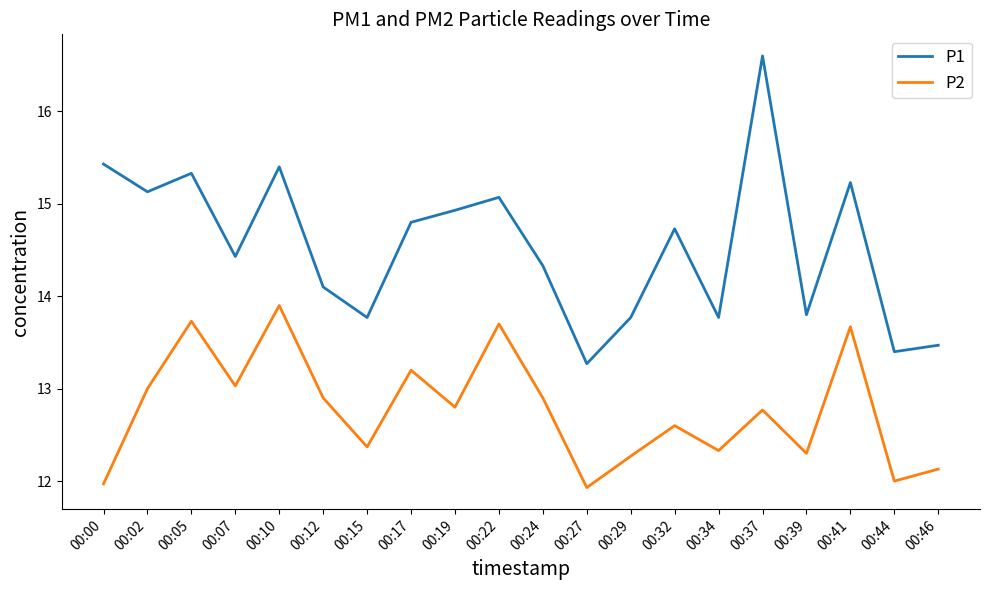

Reading left to right, transcribe all the data shown in this chart.

P1: 00:00=15.4	00:02=15.1	00:05=15.3	00:07=14.4	00:10=15.4	00:12=14.1	00:15=13.8	00:17=14.8	00:19=14.9	00:22=15.1	00:24=14.3	00:27=13.3	00:29=13.8	00:32=14.7	00:34=13.8	00:37=16.6	00:39=13.8	00:41=15.2	00:44=13.4	00:46=13.5
P2: 00:00=12.0	00:02=13.0	00:05=13.7	00:07=13.0	00:10=13.9	00:12=12.9	00:15=12.4	00:17=13.2	00:19=12.8	00:22=13.7	00:24=12.9	00:27=11.9	00:29=12.3	00:32=12.6	00:34=12.3	00:37=12.8	00:39=12.3	00:41=13.7	00:44=12.0	00:46=12.1